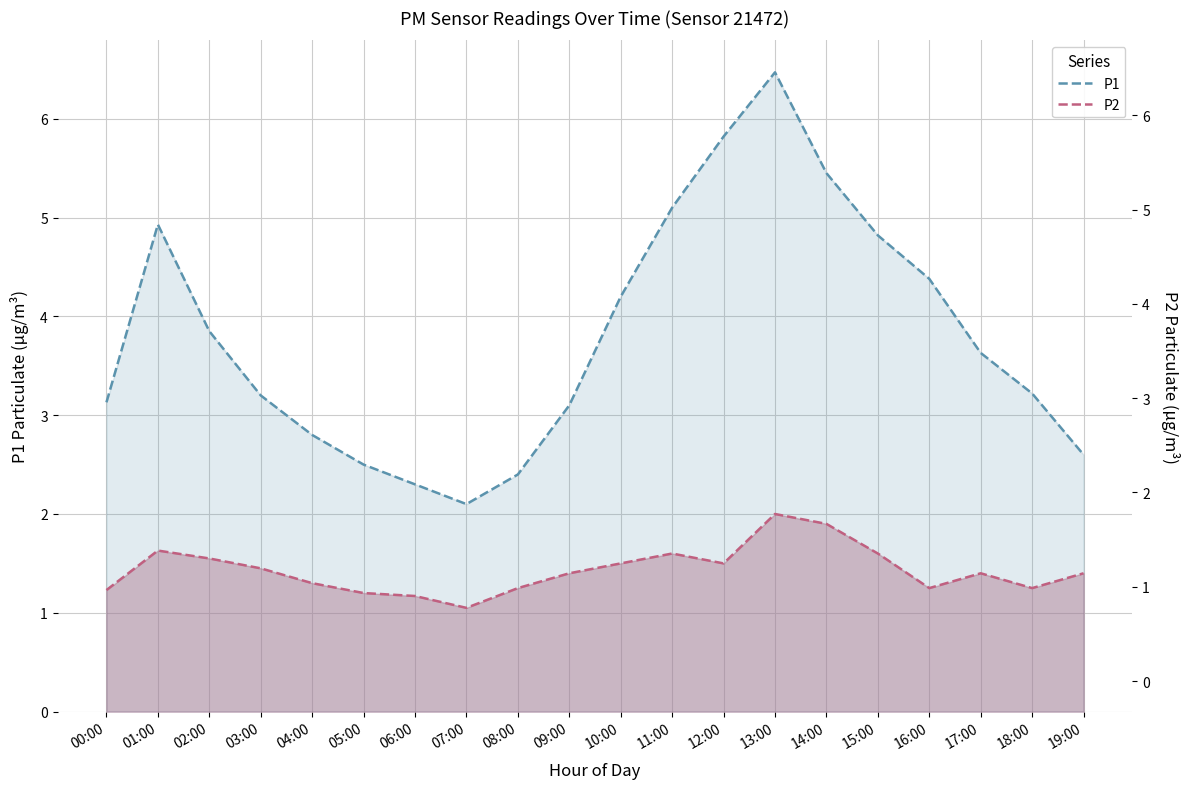

What are all the series names shown in the legend?

P1, P2